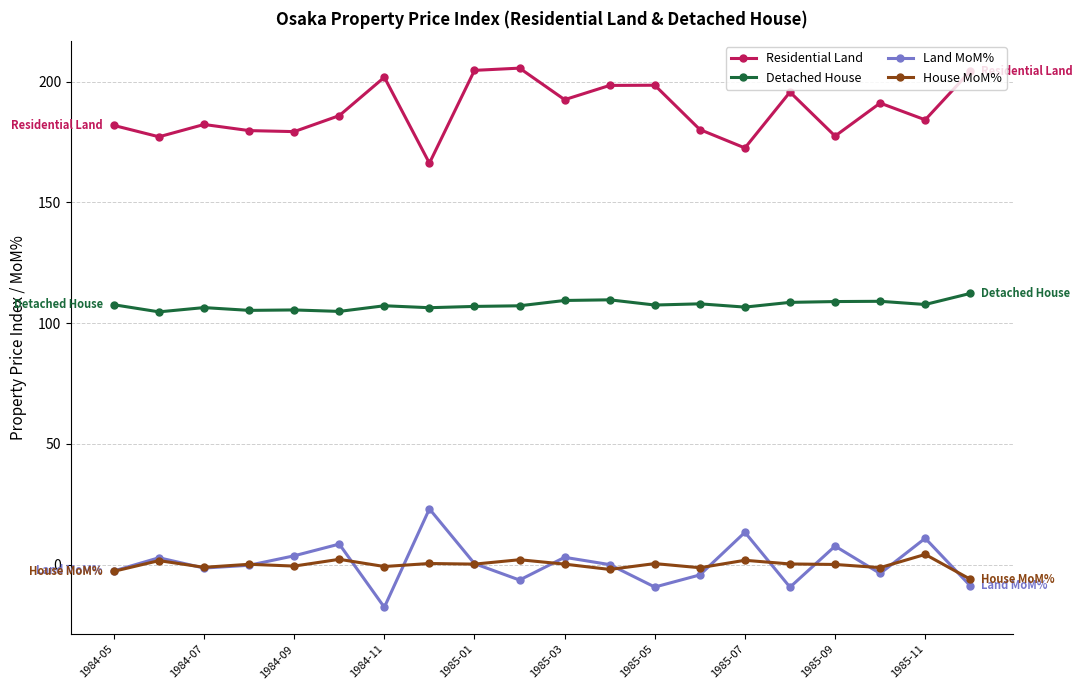

True or false: Residential Land has more than 1 points higher than both neighbors.

True